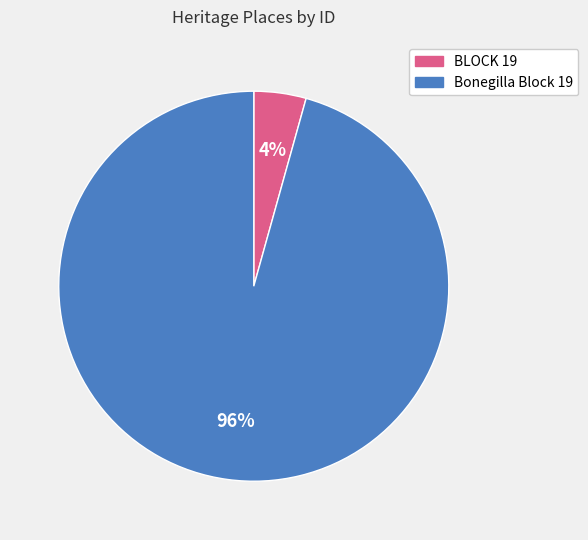

To the nearest percent, what is the combined percentage of Bonegilla Block 19 and BLOCK 19?

100%